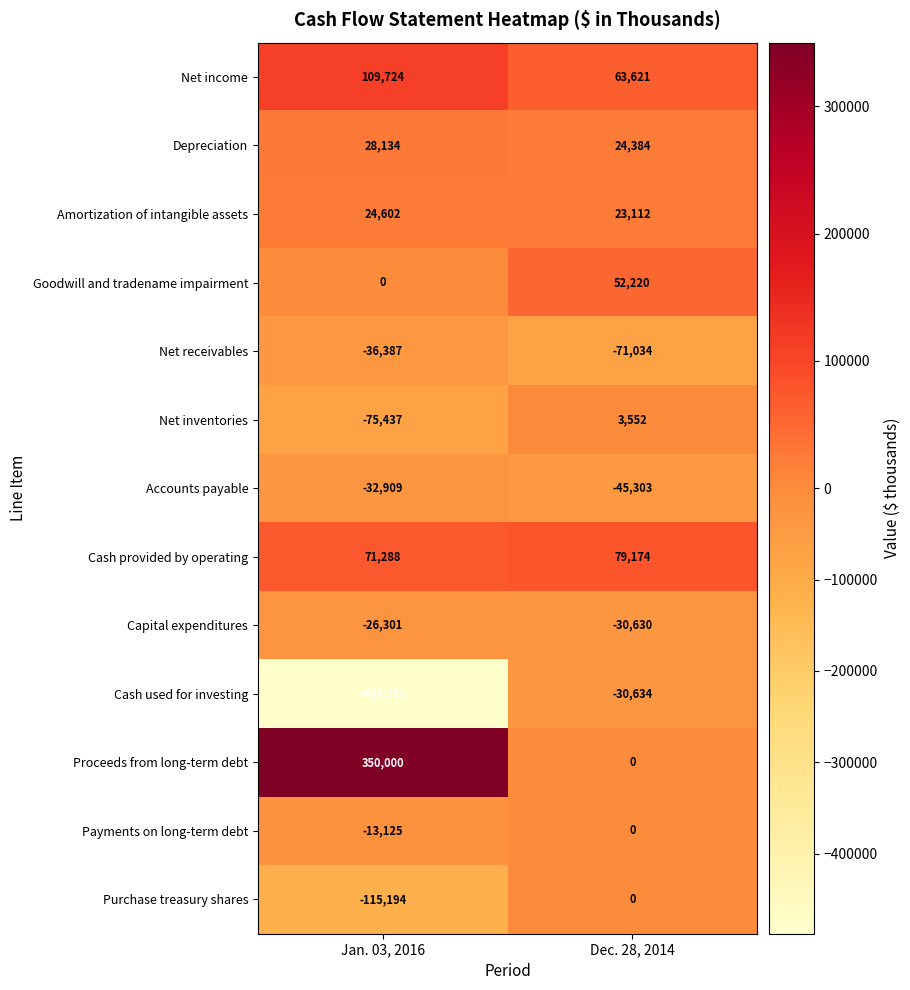

What is the difference between the Amortization of intangible assets values at Dec. 28, 2014 and Jan. 03, 2016?

1490